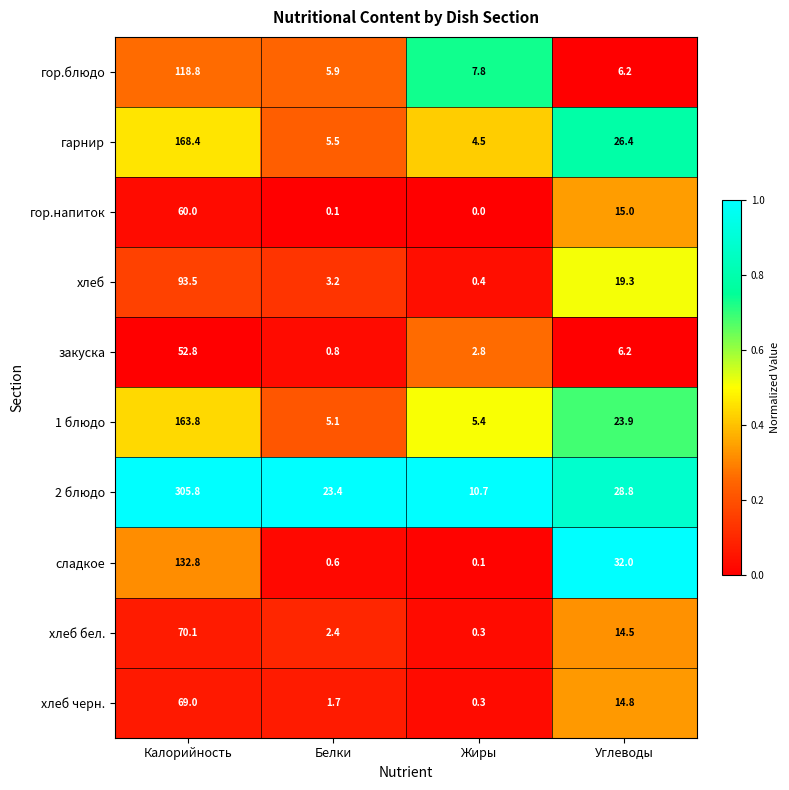

What is the sum of all хлеб черн. values?

85.8